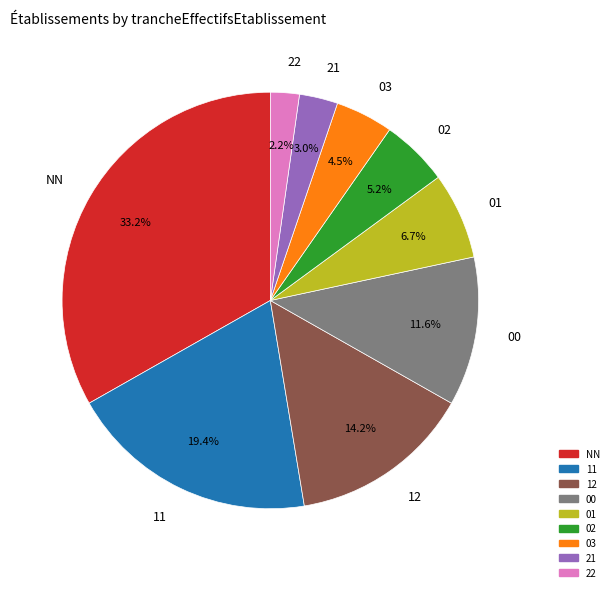

To the nearest percent, what is the difference between the NN and 11 slice percentages?

14%